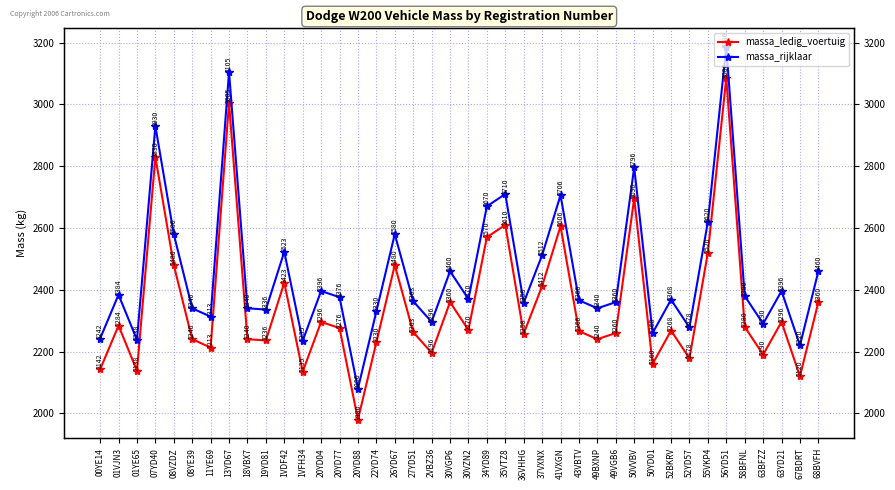

List the labels in order of massa_rijklaar value, largest first.

56YD51, 13YD67, 07YD40, 50VVBV, 35VTZ8, 41VXGN, 34YD89, 55VKP4, 08VZDZ, 26YD67, 1VDF42, 37VXNX, 30VGP6, 68BVFH, 20YD04, 63YD21, 01VJN3, 58BFNL, 20YD77, 30VZN2, 52BKRV, 43VBTV, 27YD51, 49VGB6, 36VHHG, 08YE39, 18VBX7, 49BXNP, 19YD81, 22YD74, 11YE69, 2VBZ36, 63BFZZ, 52YD57, 50YD01, 00YE14, 01YE65, 1VFH34, 67BDRT, 20YD88